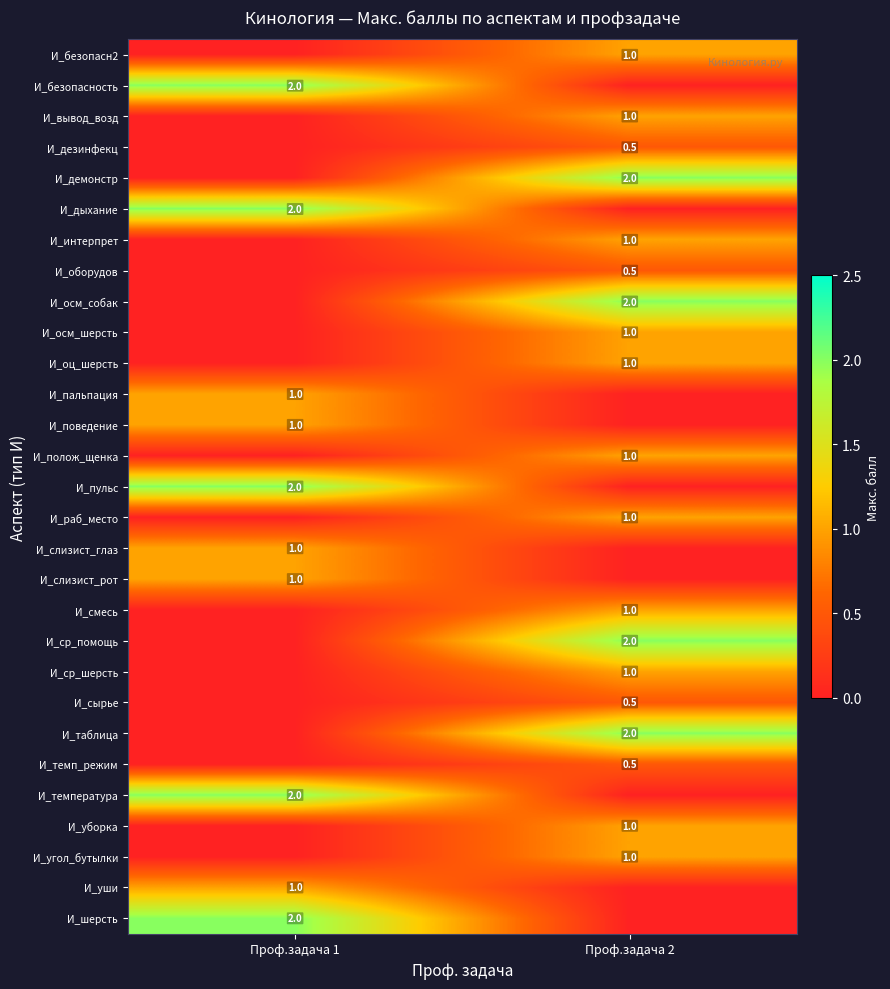

What is the difference between the highest and lowest values at Проф.задача 1?

2.0